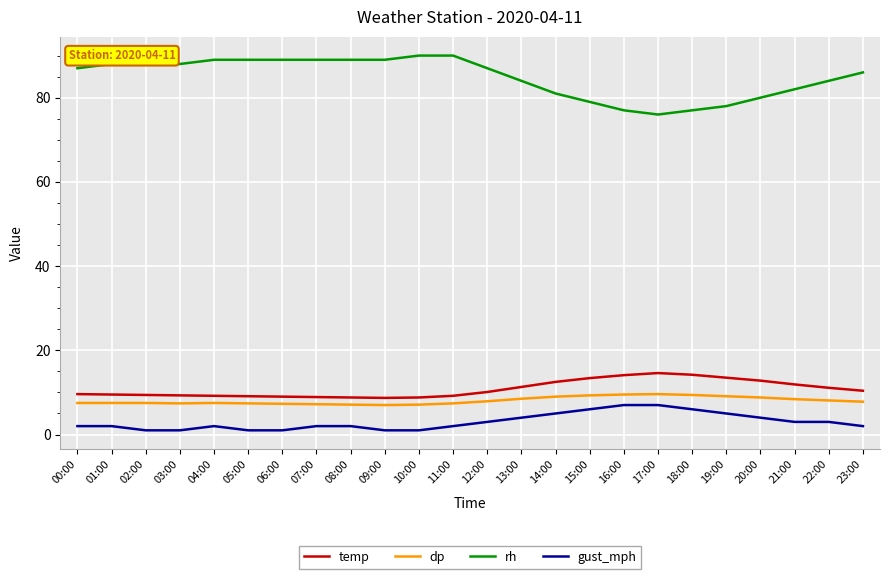

What position from the right is 19:00?

5